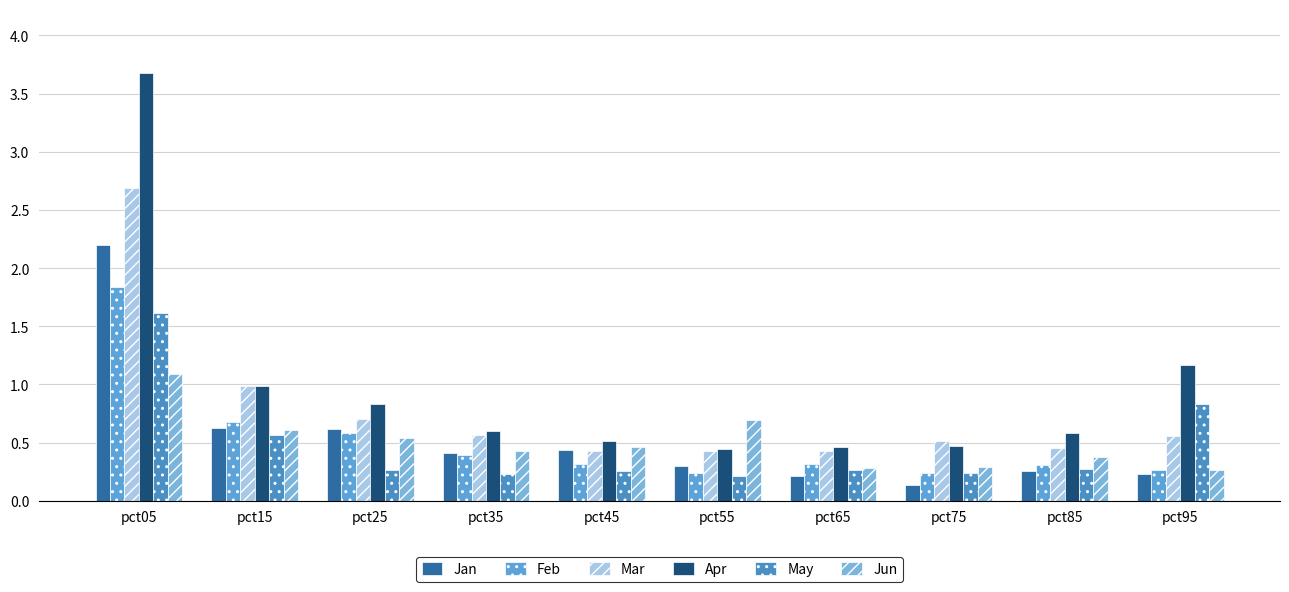

Between pct25 and pct85, which series saw the biggest shift?

Jan